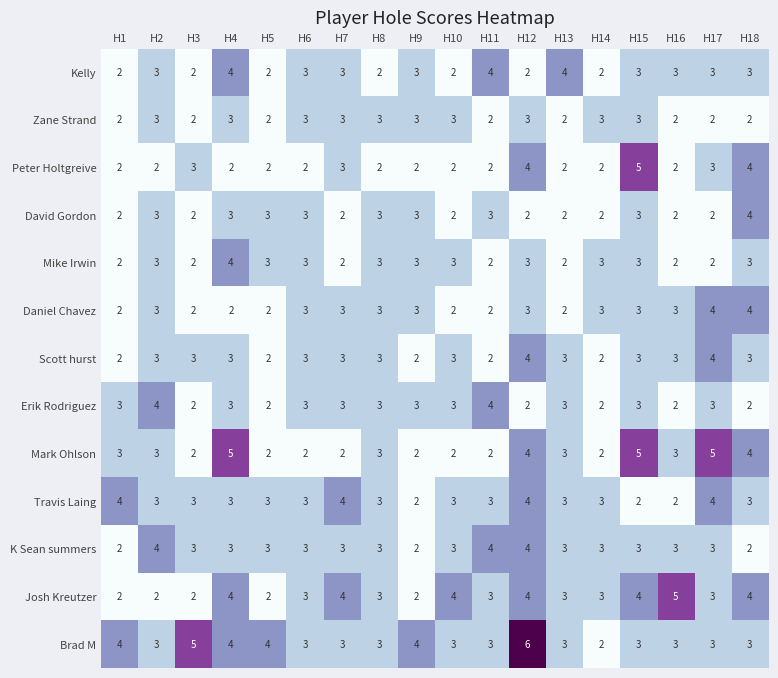

Which category has the highest value across all series?

H12